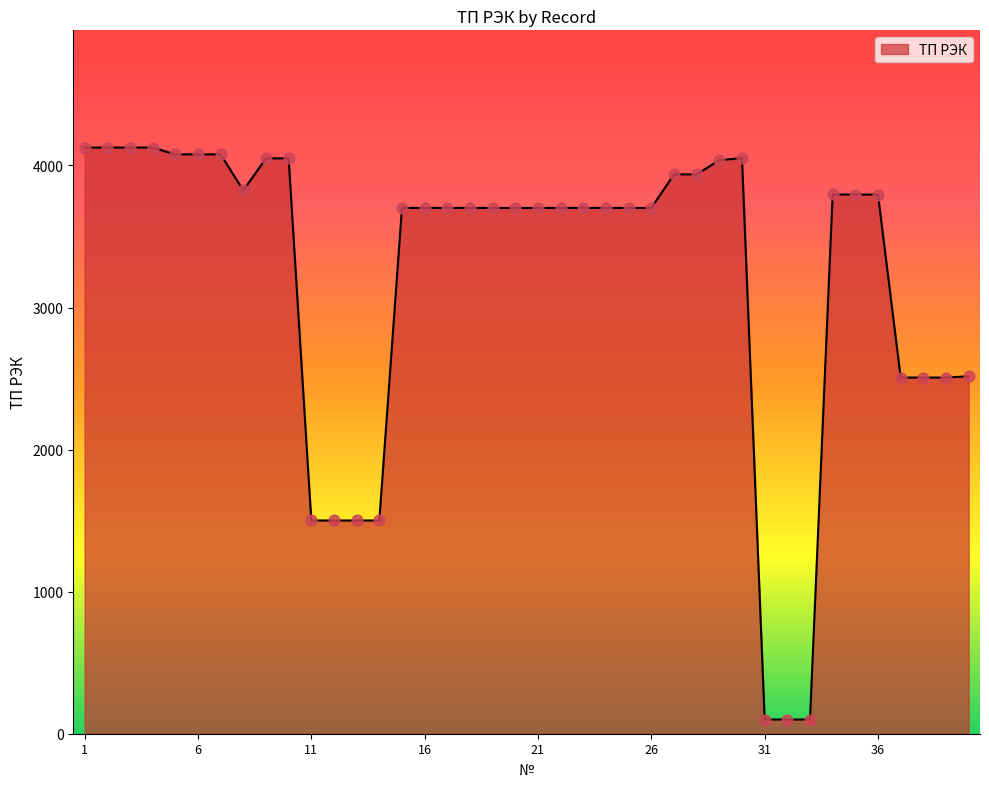

What is the minimum value shown in the chart?

100